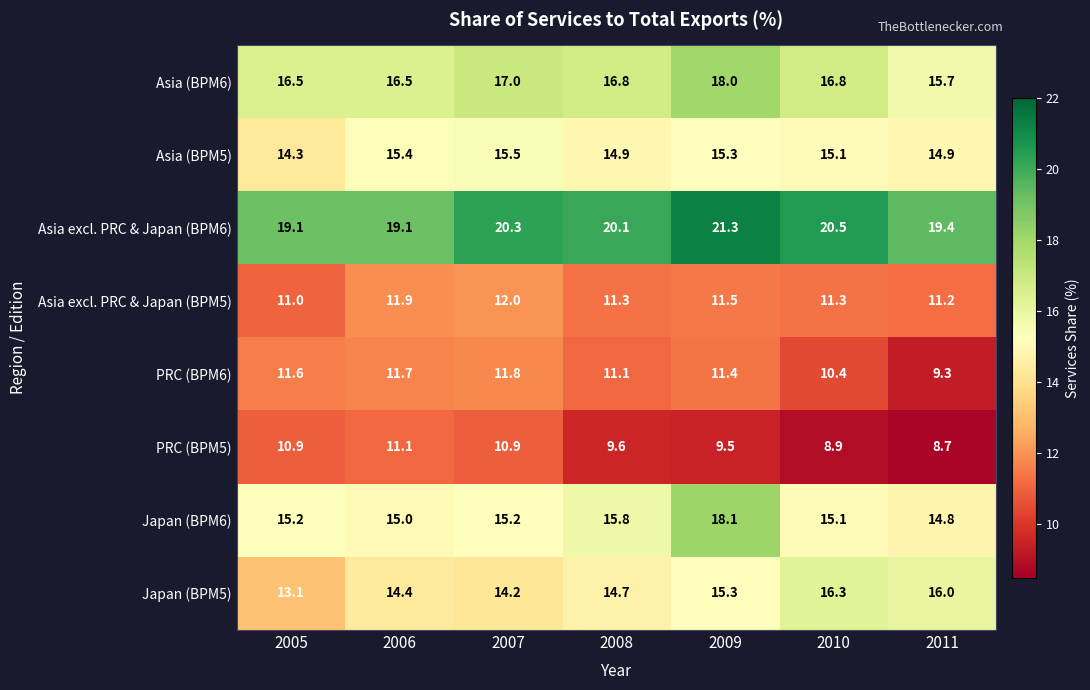

The PRC (BPM5) series shows 5.5 at 2006. True or false?

False